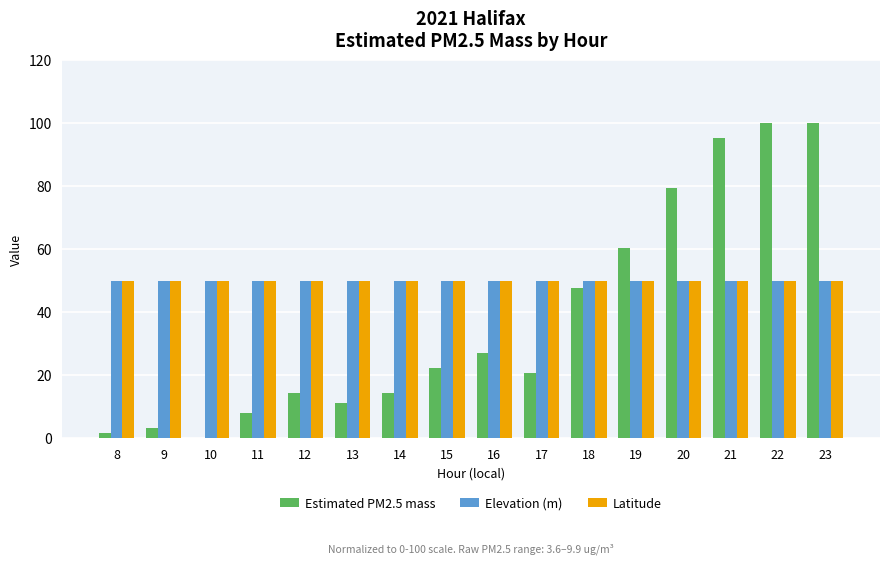

Between 10 and 19, which series saw the biggest shift?

Estimated PM2.5 mass